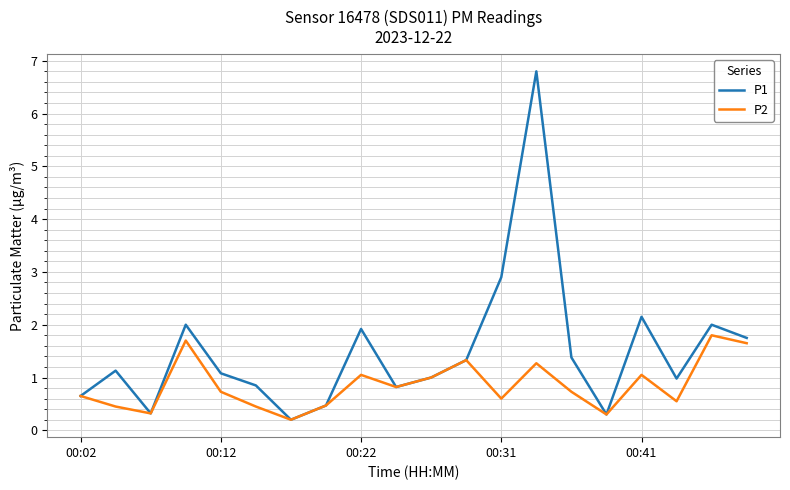

Rank the series by their average value, from highest to lowest.

P1, P2